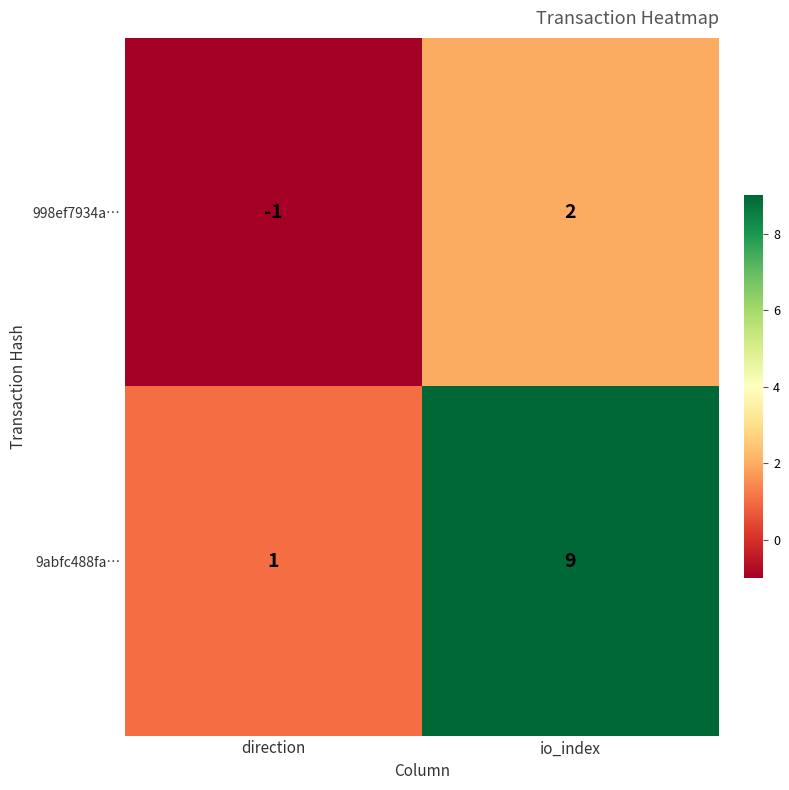

The 9abfc488fa… series shows 9 at io_index. True or false?

True